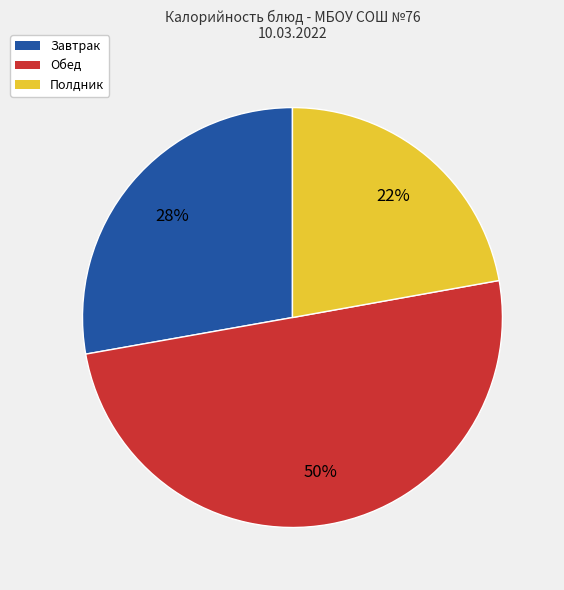

Does Завтрак account for over 50% of the chart?

No